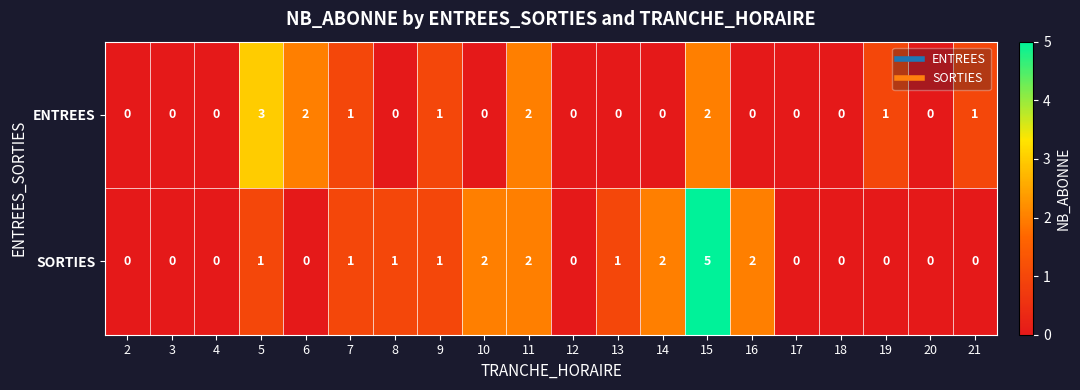

What is the difference between the maximum and minimum values in the ENTREES series?

3